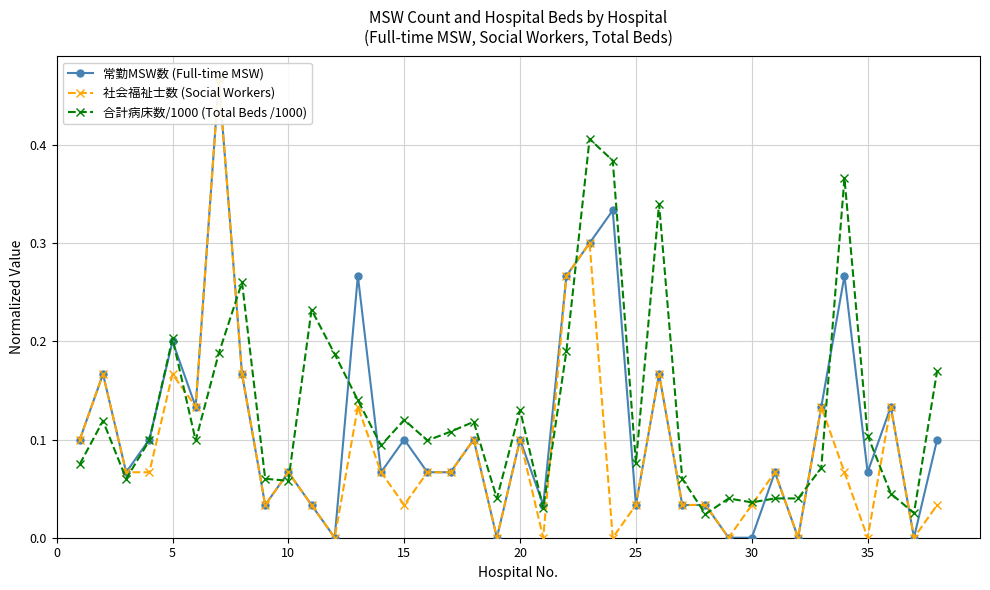

True or false: 合計病床数/1000 (Total Beds /1000) has more than 2 interior local peaks.

True